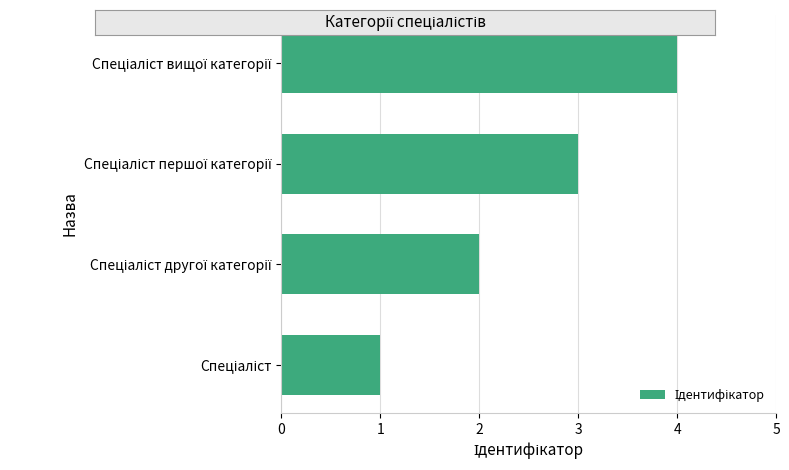

What is the maximum value shown in the chart?

4